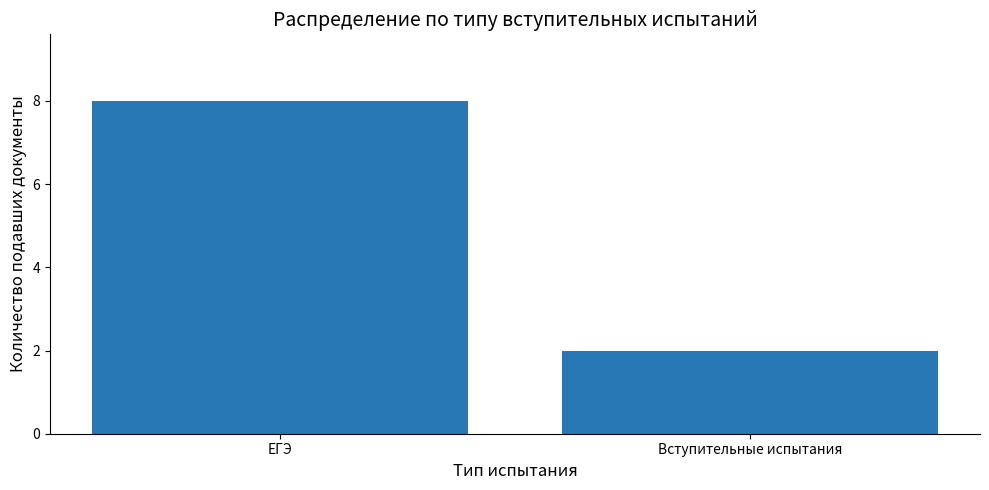

Reading left to right, list all the values displayed in this chart.

ЕГЭ=8	Вступительные испытания=2